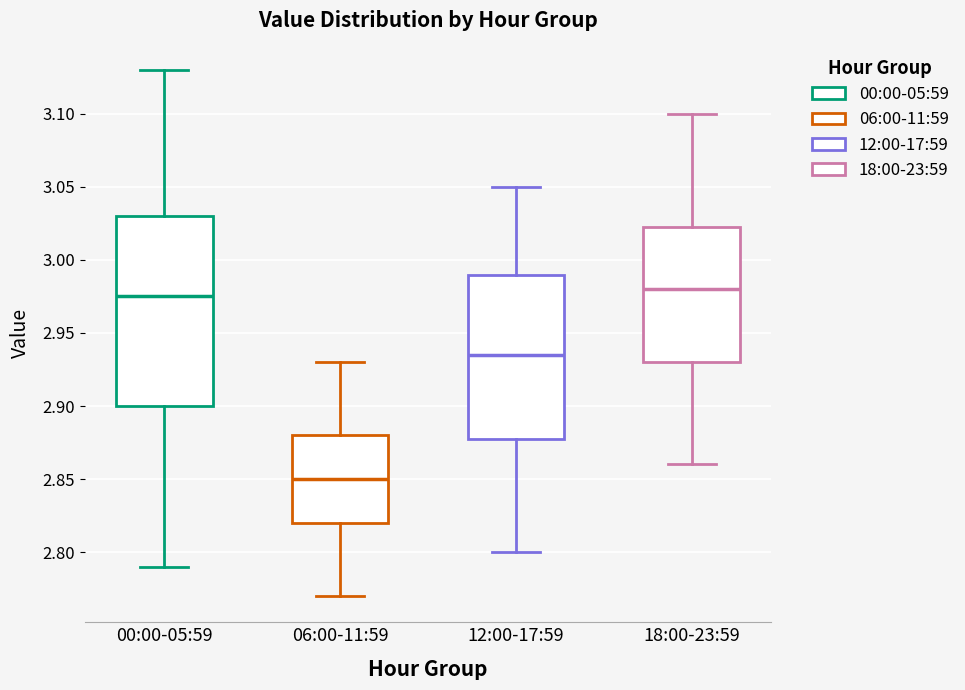

Reading left to right, read every box against the y-axis: the position of its median line, the range the box covers, and the ends of its whiskers. The values are not printed on the chart, so give them approximately, as read against the axis.

00:00-05:59: median 2.975, box 2.900 to 3.030, whiskers 2.790 to 3.130
06:00-11:59: median 2.850, box 2.820 to 2.880, whiskers 2.770 to 2.930
12:00-17:59: median 2.935, box 2.880 to 2.990, whiskers 2.800 to 3.050
18:00-23:59: median 2.980, box 2.930 to 3.025, whiskers 2.860 to 3.100